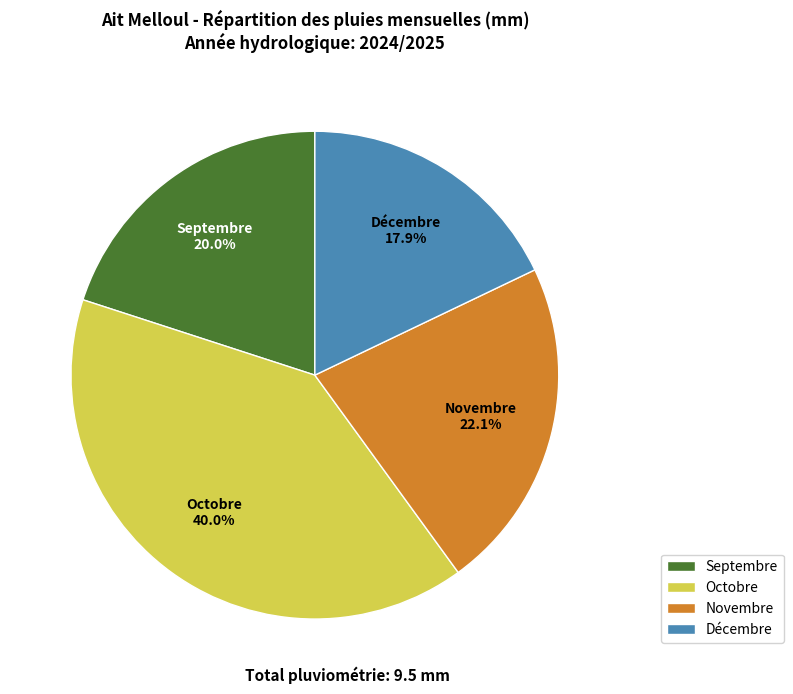

To the nearest percent, what is the difference between the Novembre and Décembre slice percentages?

4%